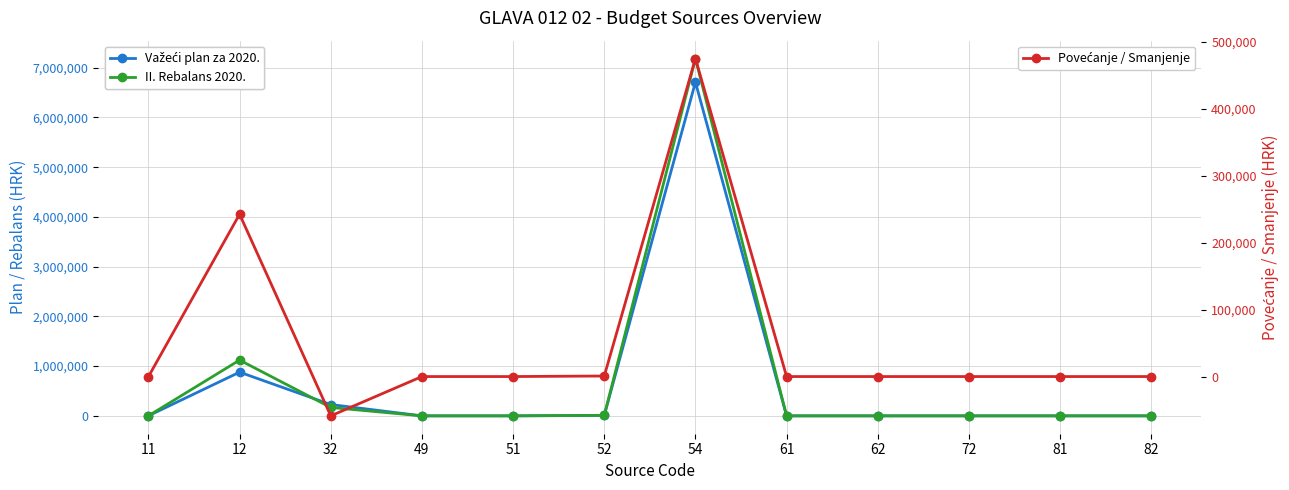

True or false: II. Rebalans 2020. has more than 2 points higher than both neighbors.

False